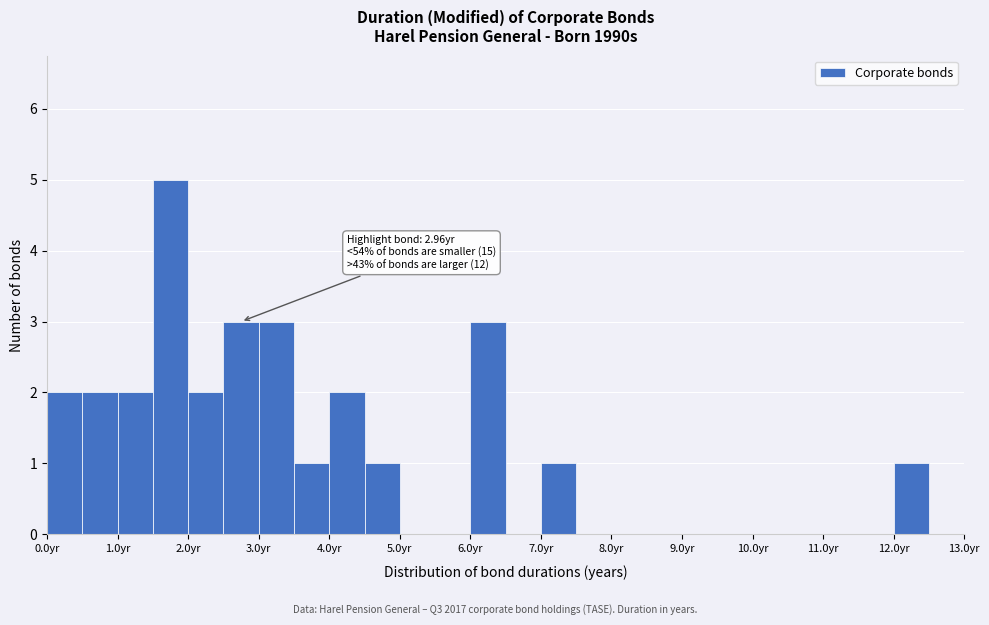

Over which range of the x-axis is the bar tallest?

1.5 to 2.0